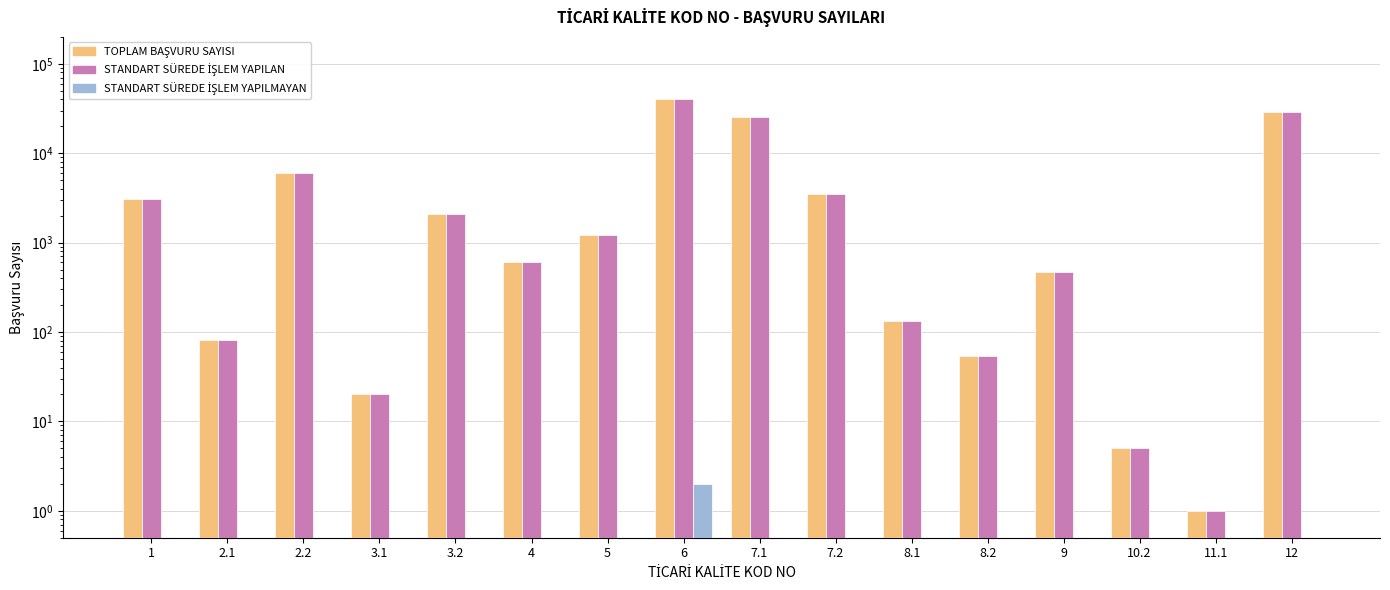

Count the number of categories in the chart.

16